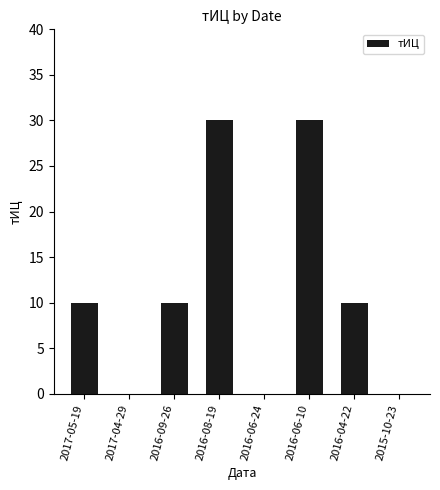

What is the change in value from 2016-06-24 to 2016-04-22?

+10